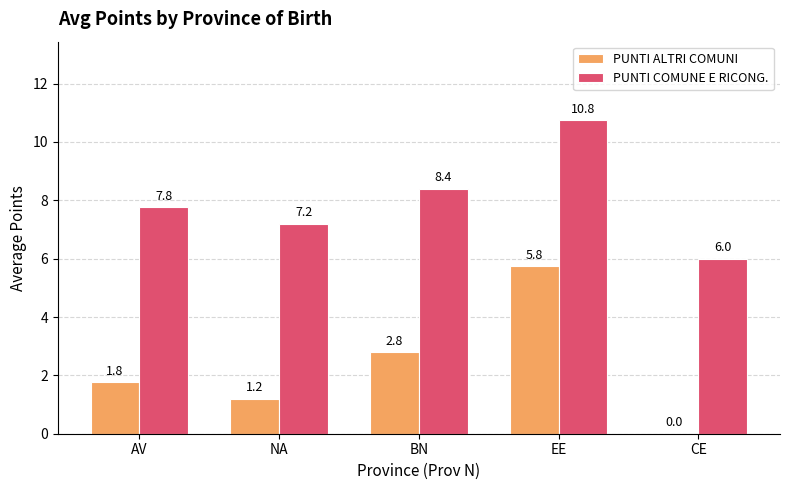

How many distinct data groups are displayed?

2